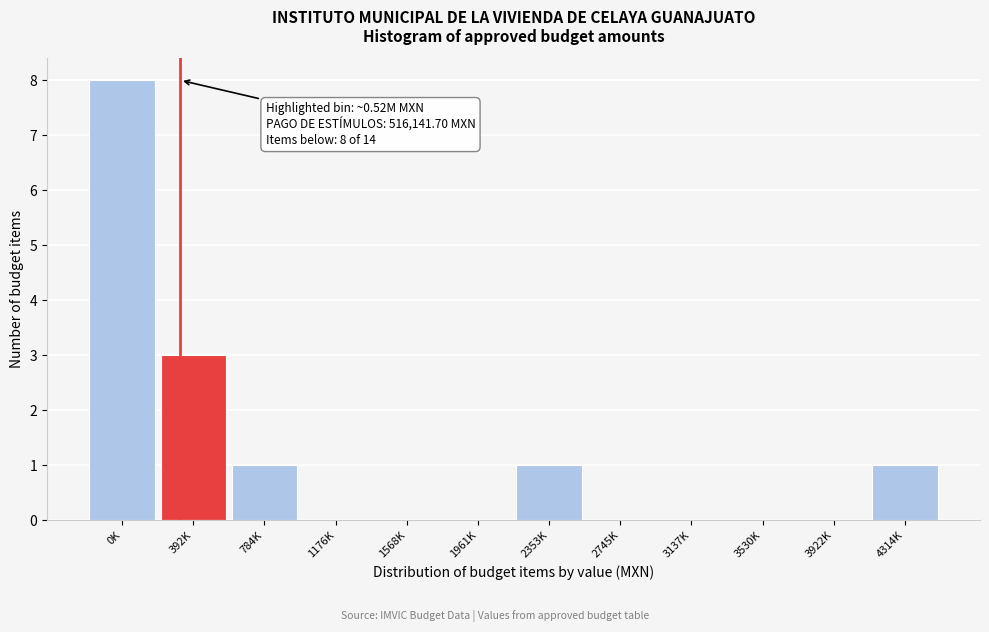

Reading left to right, transcribe all the data shown in this chart.

0K=8	392K=3	784K=1	1176K=0	1568K=0	1961K=0	2353K=1	2745K=0	3137K=0	3530K=0	3922K=0	4314K=1